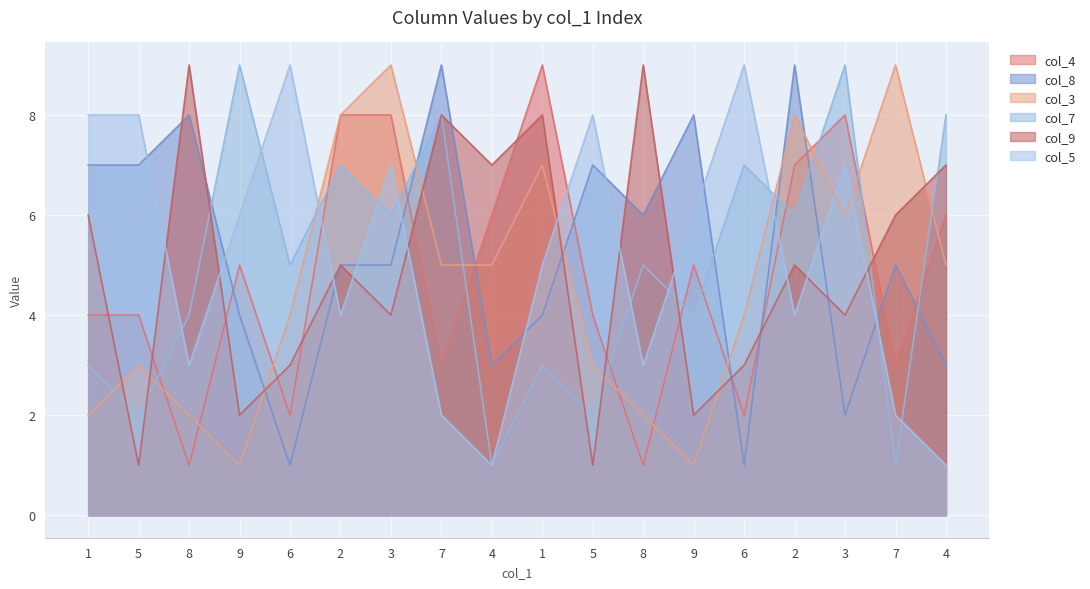

List the labels in order of col_9 value, largest first.

8, 8, 7, 1, 4, 4, 1, 7, 2, 2, 3, 3, 6, 6, 9, 9, 5, 5